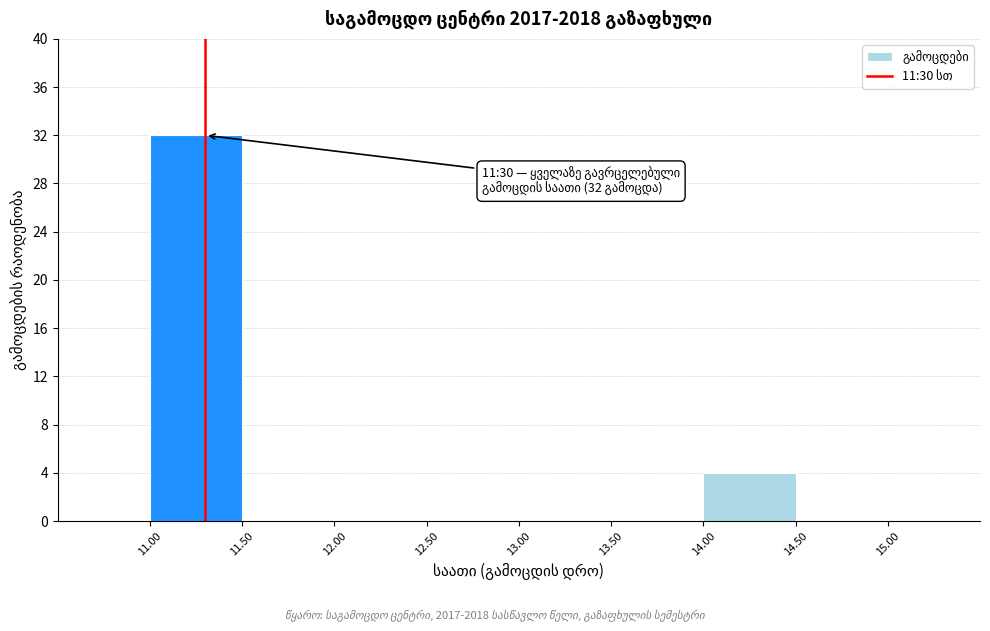

Over which range of the x-axis is the bar tallest?

11.0 to 11.5